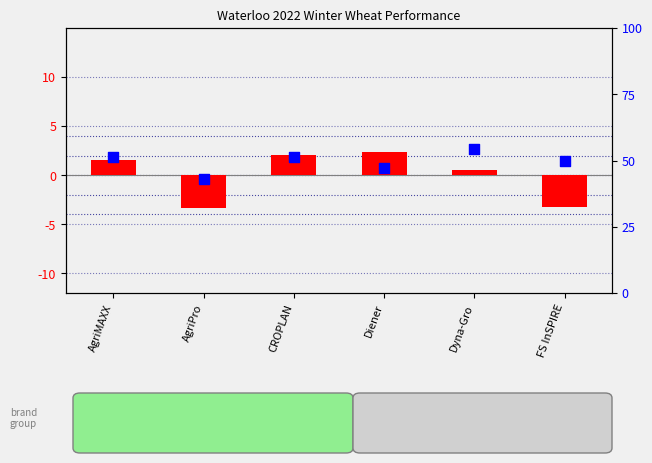

What are all the series names shown in the legend?

transformed count, percentile rank within the sample